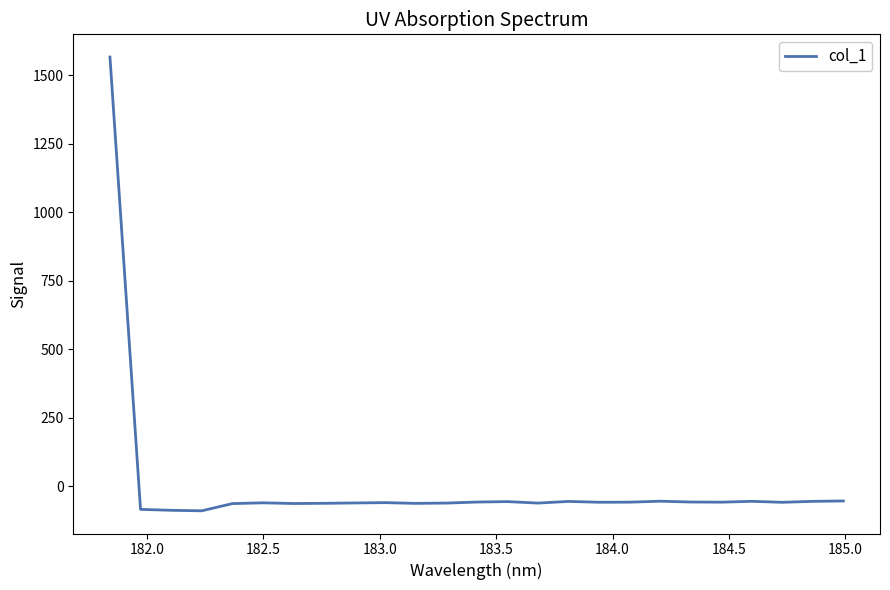

How many lines are shown in the chart?

1